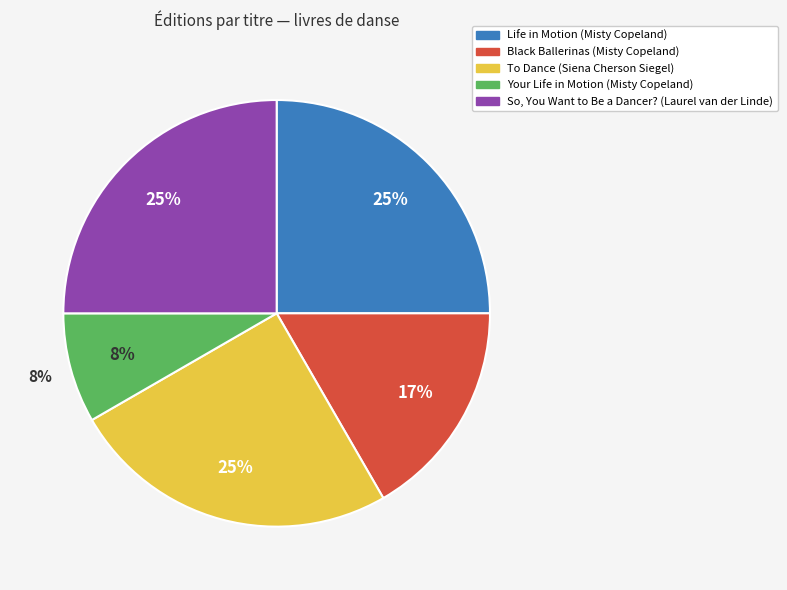

Is there any slice that represents more than half of the pie?

No